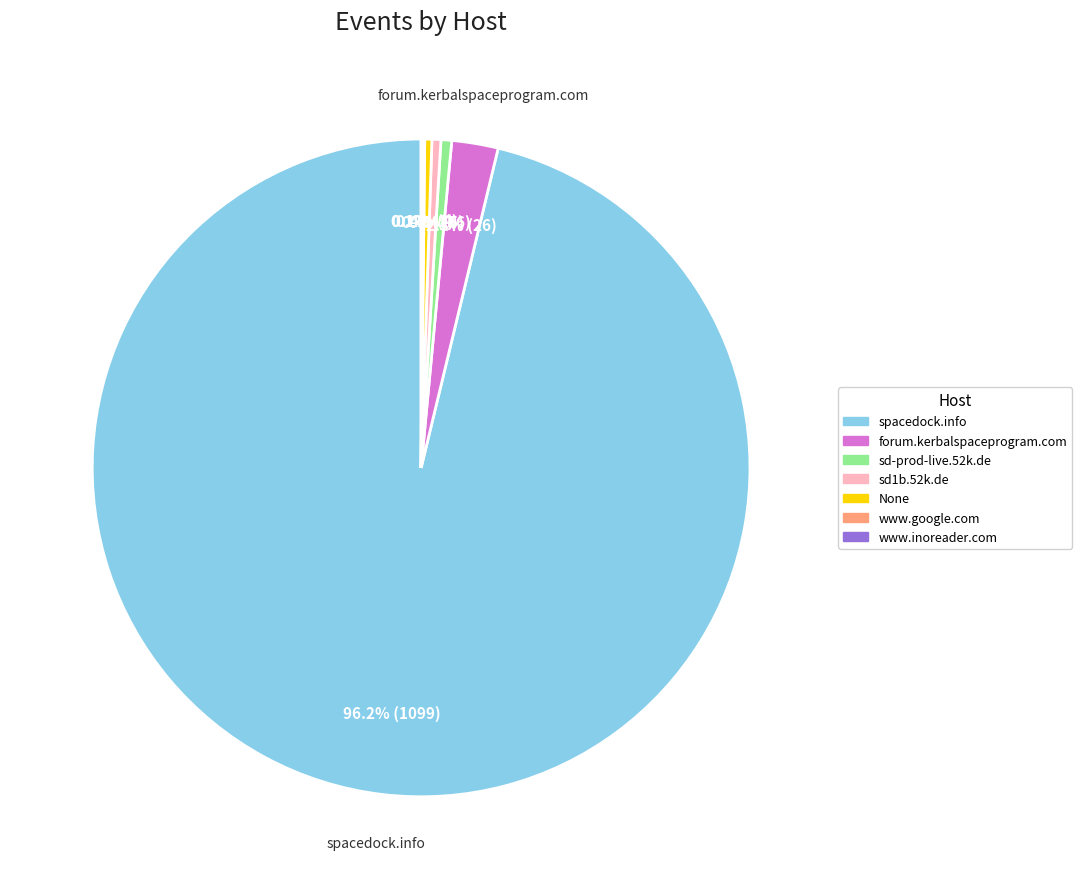

Which slice is the largest?

spacedock.info